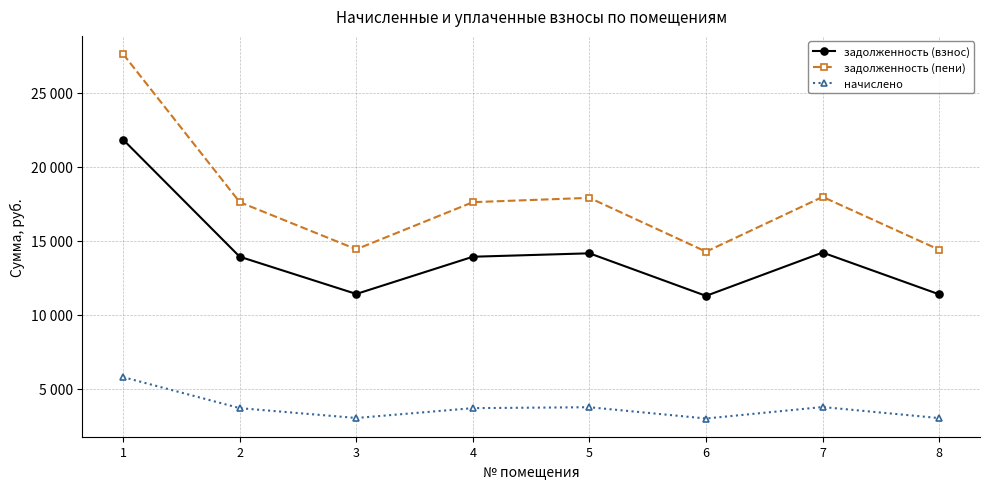

Is this an area chart (filled region under the line)?

No